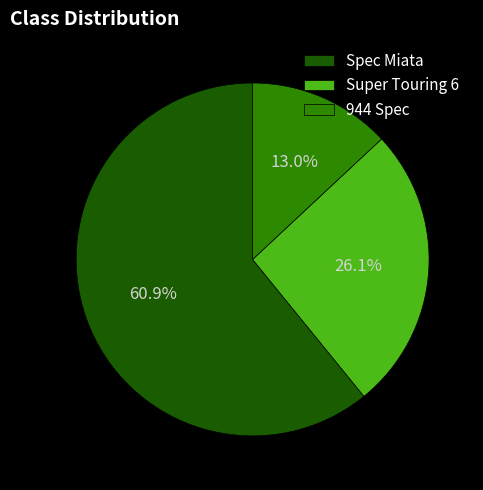

True or false: Super Touring 6 accounts for 35% of the total.

False